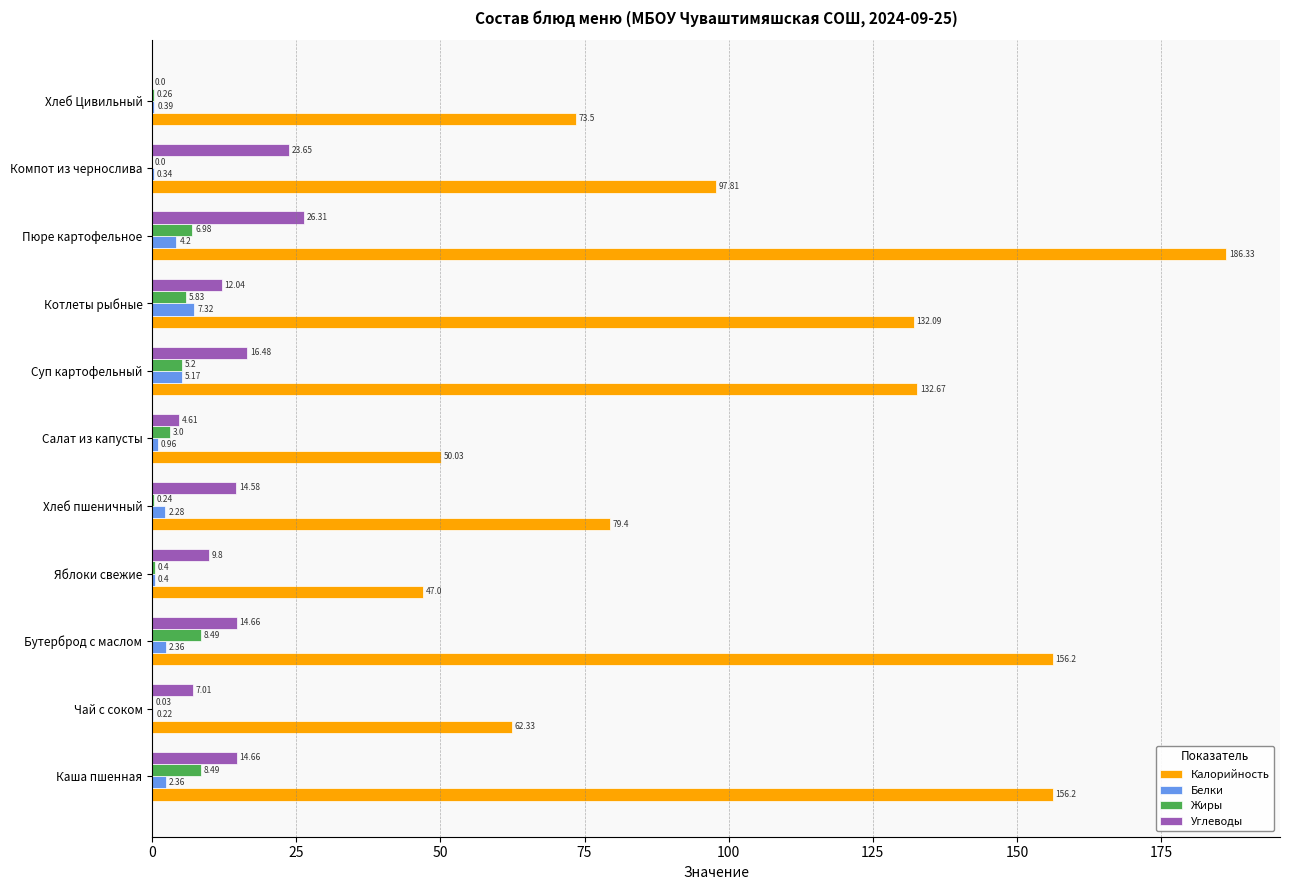

Which series has the largest total across all categories?

Калорийность